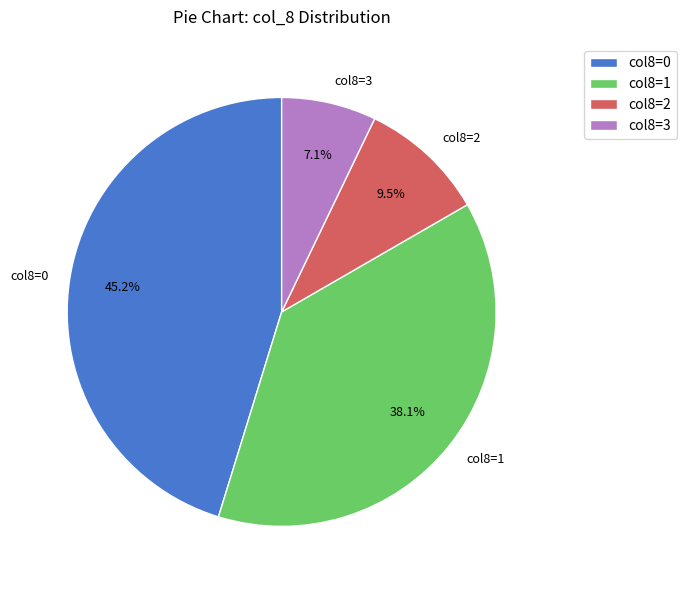

Count the number of slices in the pie.

4